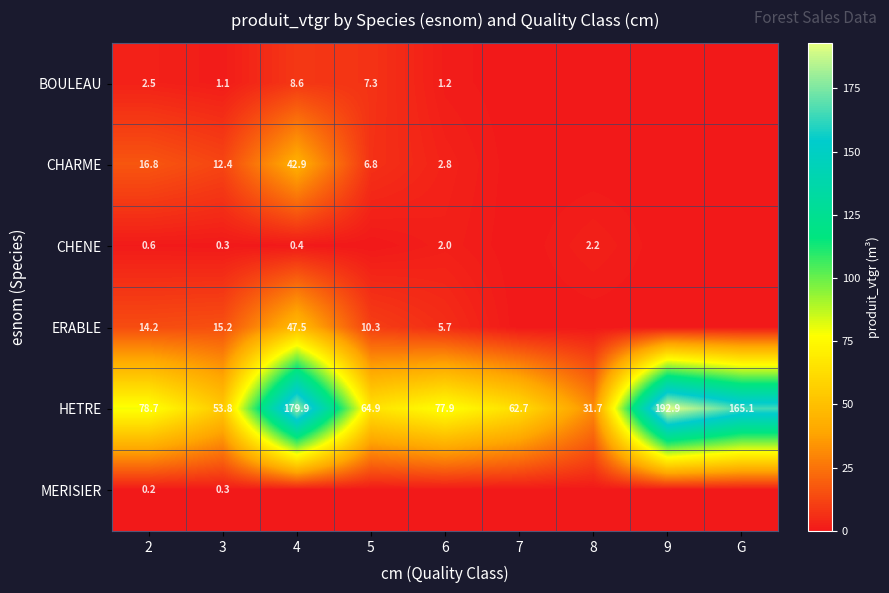

At how many categories does at least one series exceed 29?

9